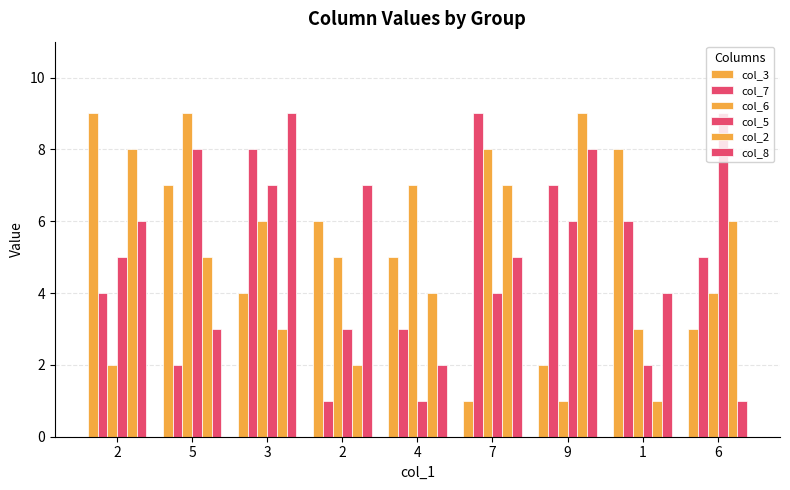

How many bars are there in total?

54